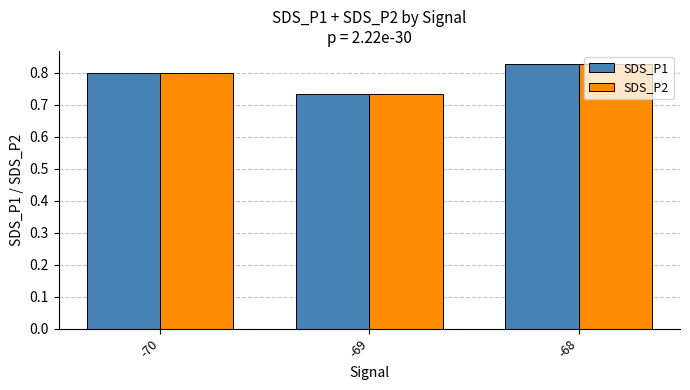

Does the chart contain stacked bars?

No